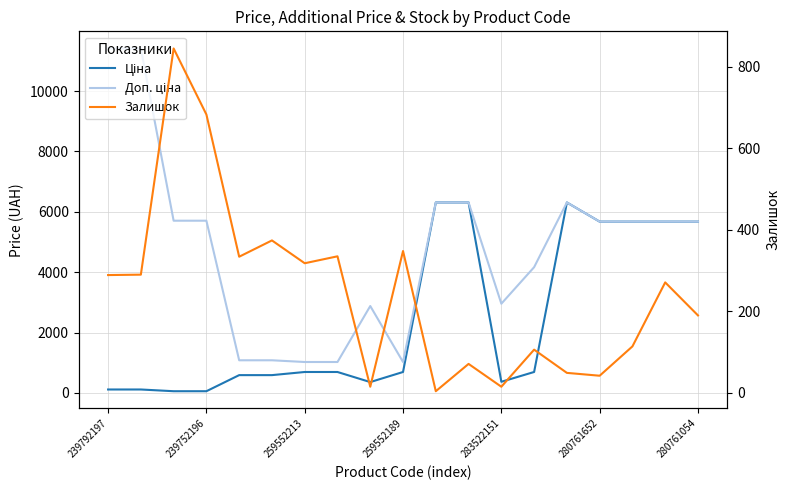

Between 13 and 14, which series saw the biggest shift?

Ціна